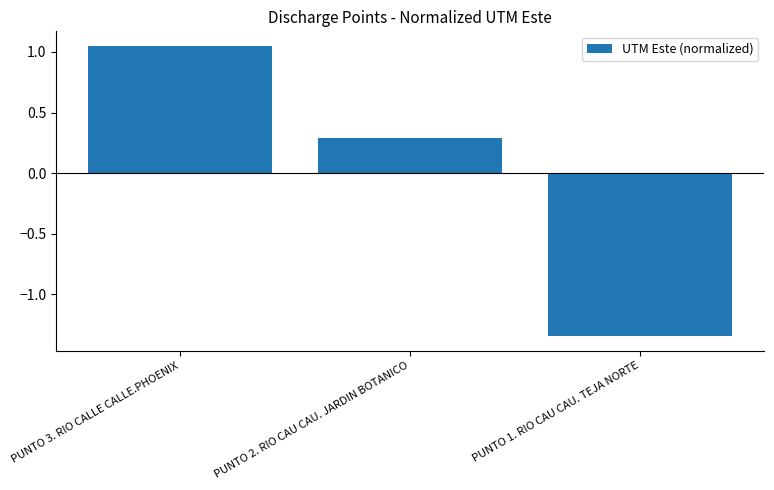

What is the difference between the values at PUNTO 1. RIO CAU CAU. TEJA NORTE and PUNTO 2. RIO CAU CAU. JARDIN BOTANICO?

1.6